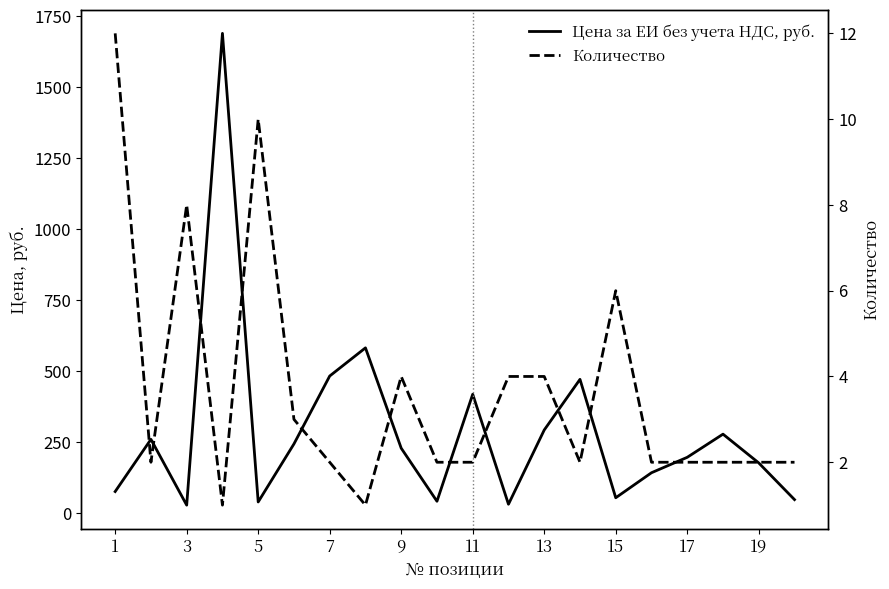

At how many categories does at least one series exceed 1545?

1